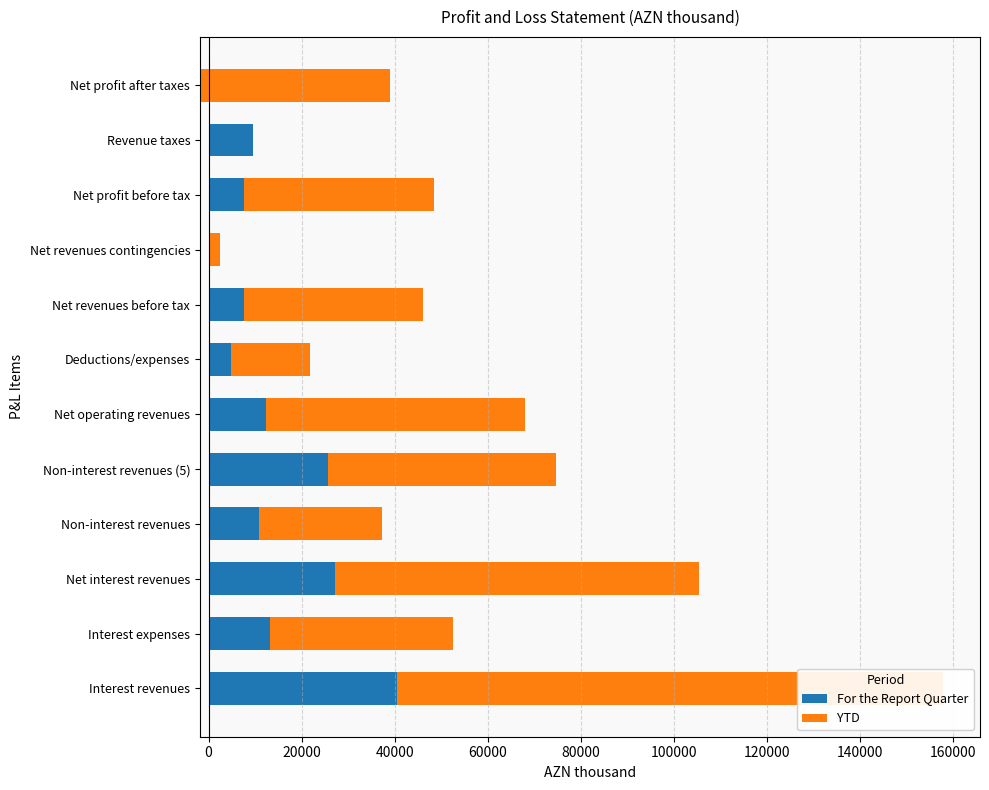

List the series in order of their peak value, highest first.

YTD, For the Report Quarter